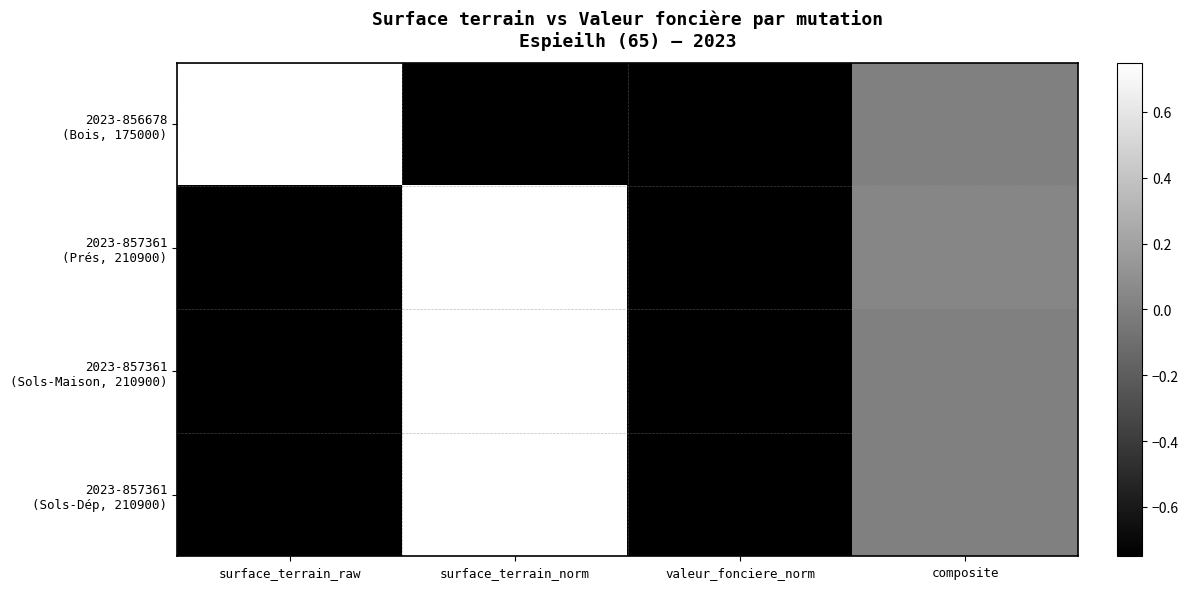

What is the total value across all series at surface_terrain_raw?

-1.9